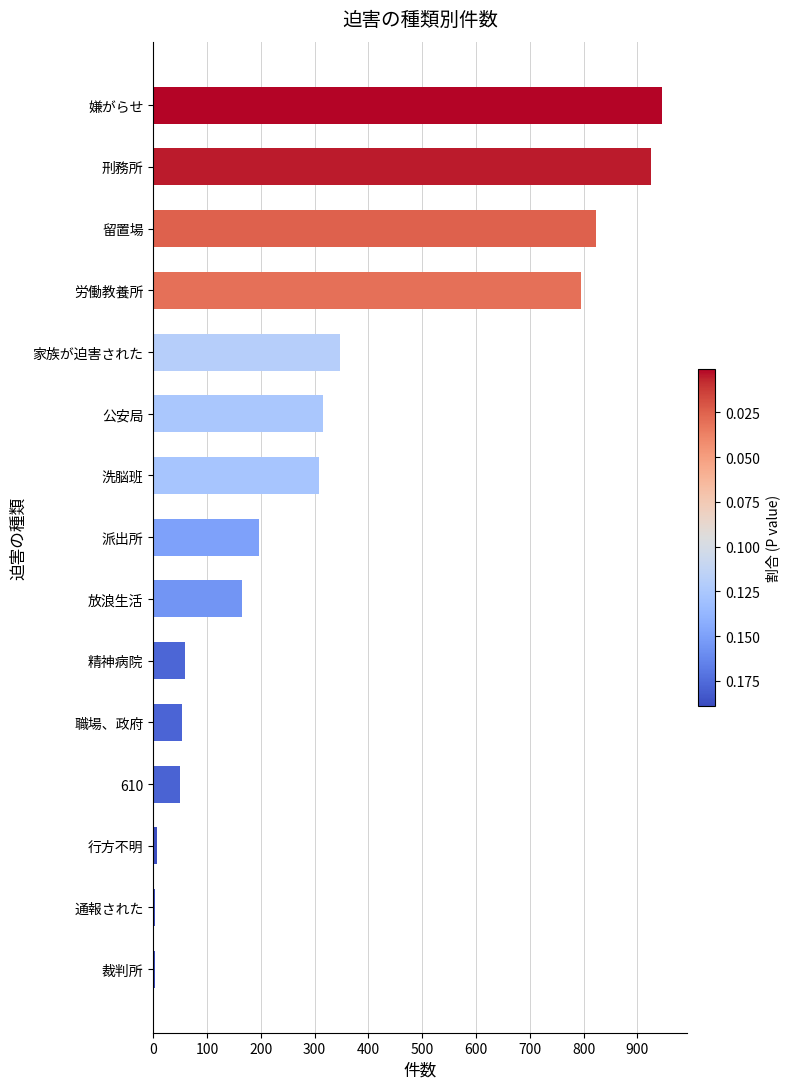

Is it true that the value at 刑務所 is 926?

True